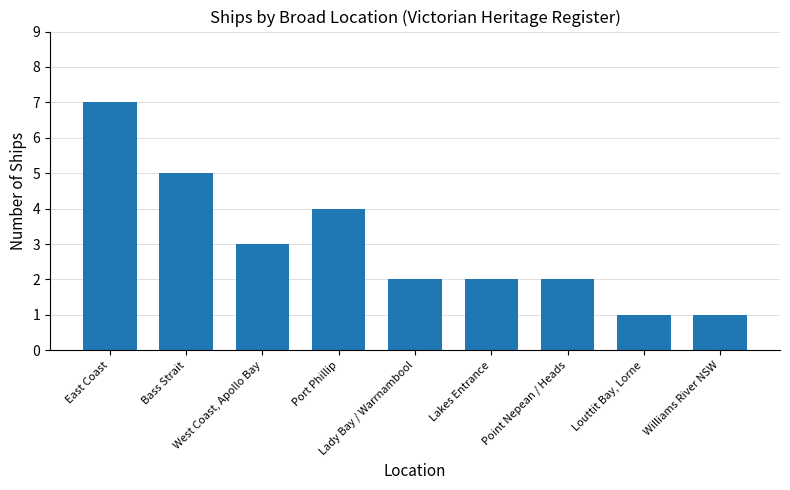

Reading right to left, extract all data points from this chart.

Williams River NSW=1	Louttit Bay, Lorne=1	Point Nepean / Heads=2	Lakes Entrance=2	Lady Bay / Warrnambool=2	Port Phillip=4	West Coast, Apollo Bay=3	Bass Strait=5	East Coast=7